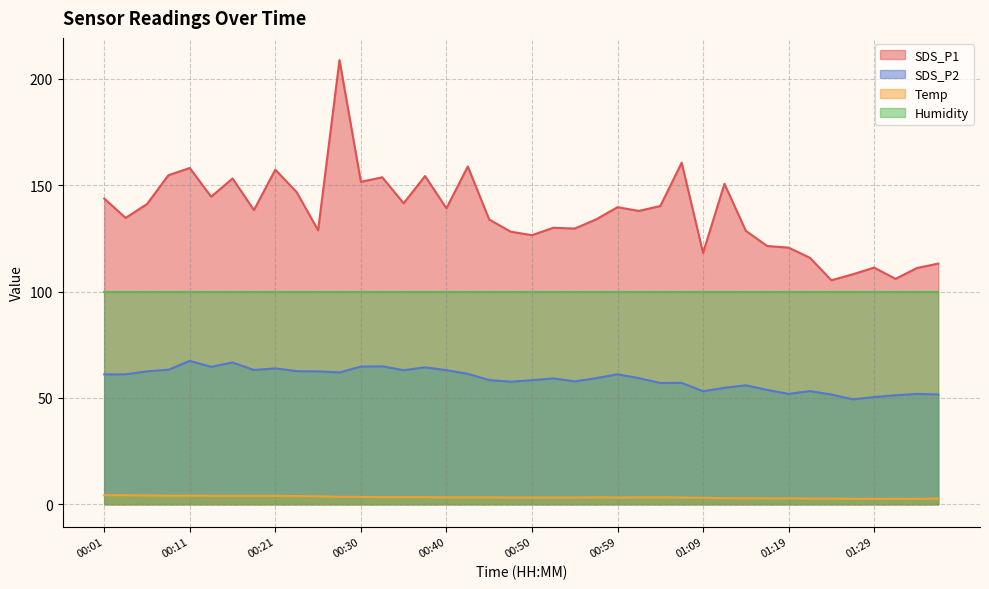

How many interior local peaks does the SDS_P2 series have?

11